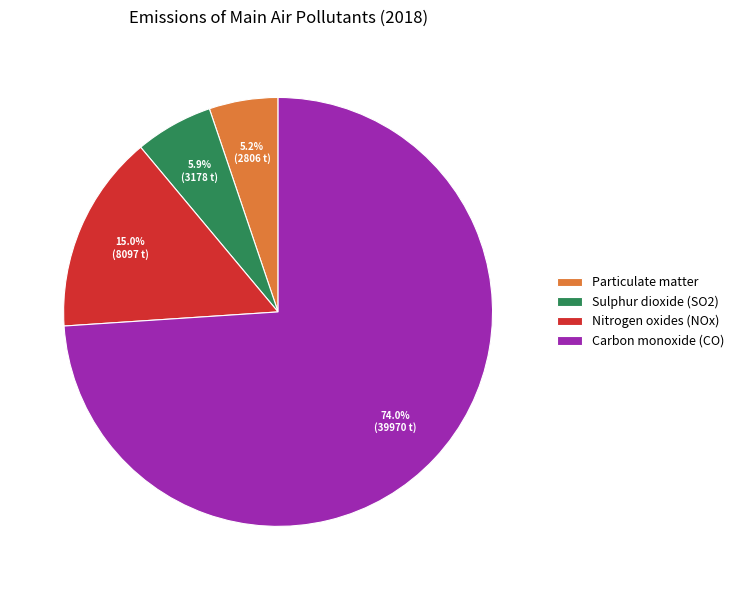

Which slice is the smallest?

Particulate matter